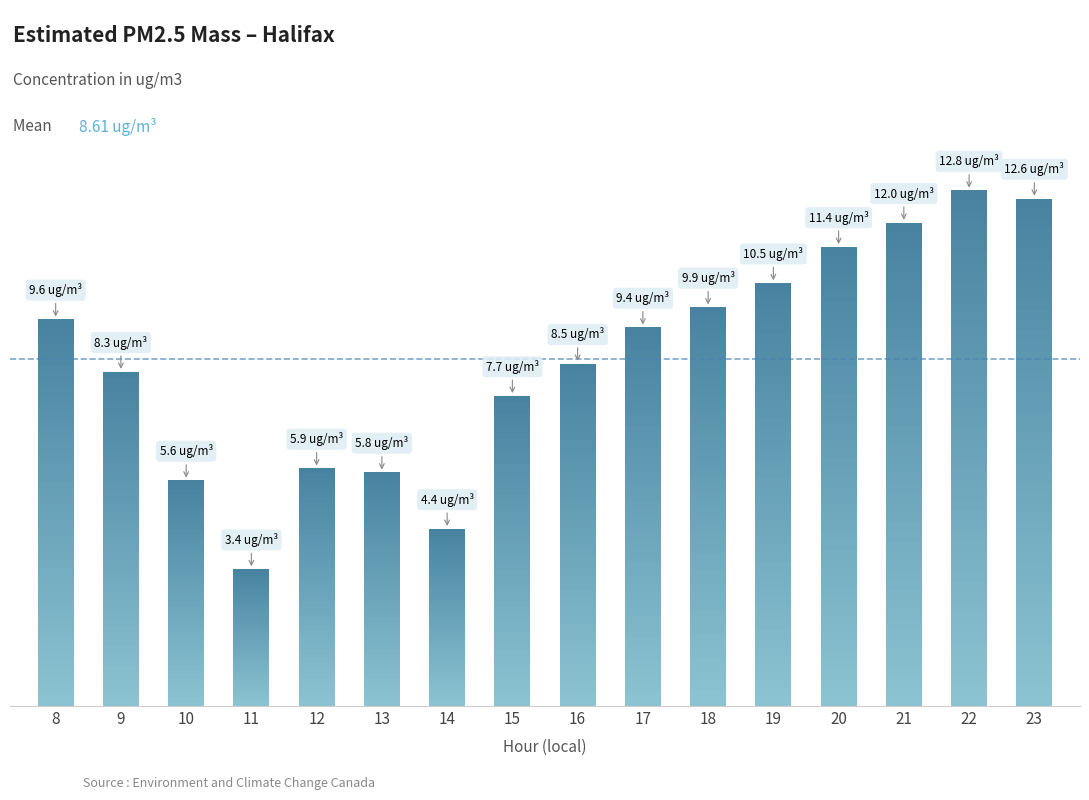

Reading left to right, transcribe all the data shown in this chart.

9.6	8.3	5.6	3.4	5.9	5.8	4.4	7.7	8.5	9.4	9.9	10.5	11.4	12.0	12.8	12.6